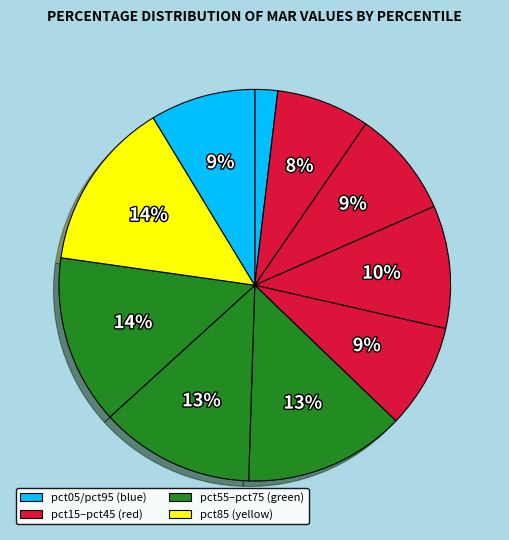

Rank the categories by value from lowest to highest.

pct05, pct15, pct45, pct95, pct25, pct35, pct65, pct55, pct75, pct85